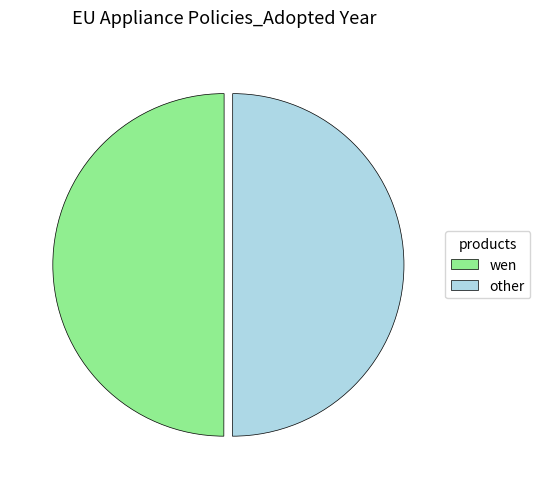

True or false: wen accounts for 65% of the total.

False